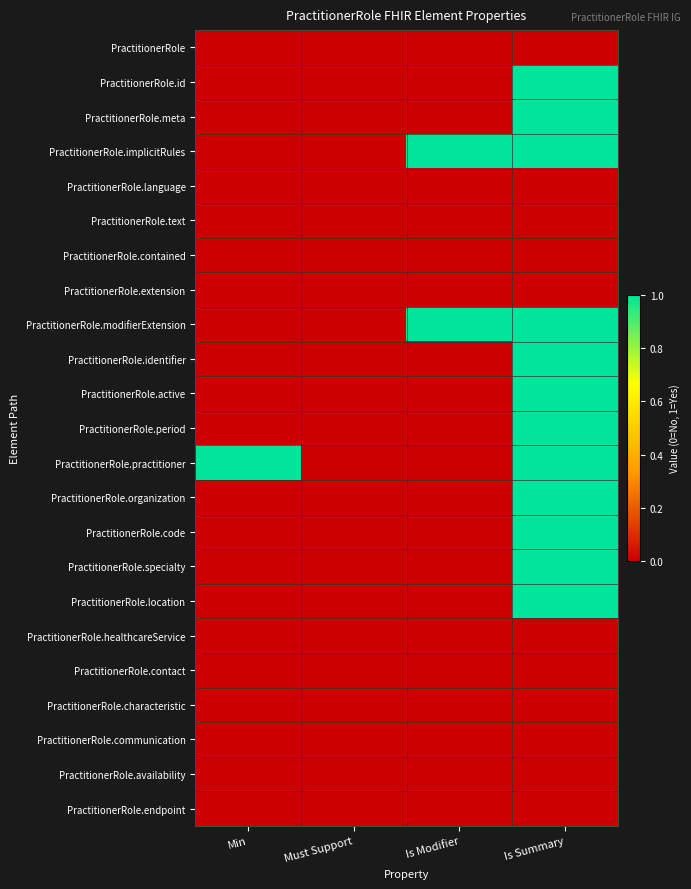

At Min, list the series in order from largest to smallest.

PractitionerRole.practitioner, PractitionerRole, PractitionerRole.id, PractitionerRole.meta, PractitionerRole.implicitRules, PractitionerRole.language, PractitionerRole.text, PractitionerRole.contained, PractitionerRole.extension, PractitionerRole.modifierExtension, PractitionerRole.identifier, PractitionerRole.active, PractitionerRole.period, PractitionerRole.organization, PractitionerRole.code, PractitionerRole.specialty, PractitionerRole.location, PractitionerRole.healthcareService, PractitionerRole.contact, PractitionerRole.characteristic, PractitionerRole.communication, PractitionerRole.availability, PractitionerRole.endpoint